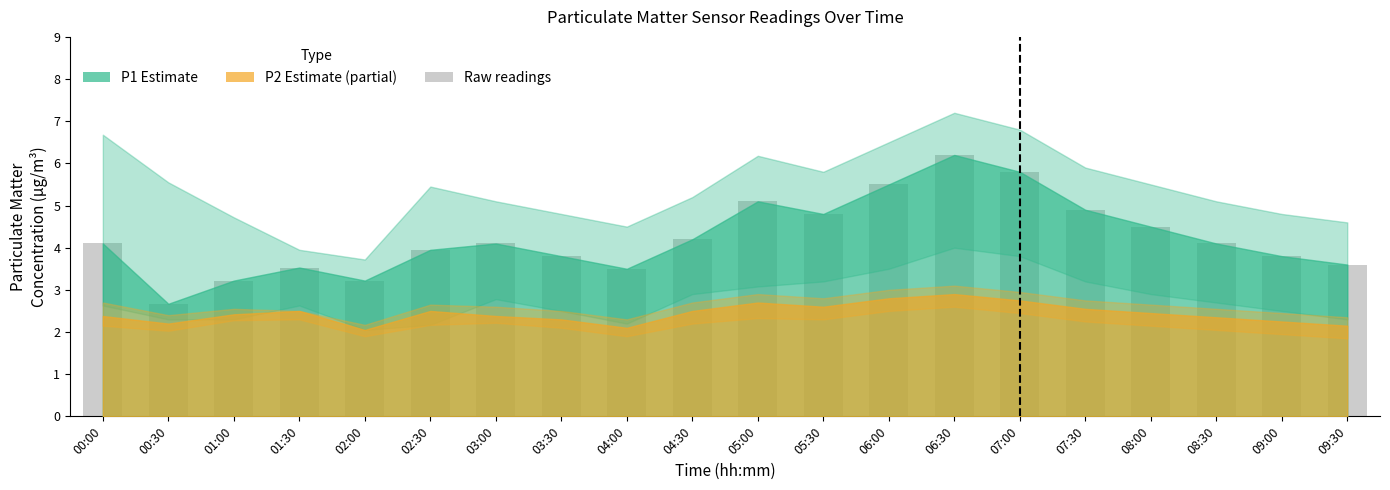

True or false: the data shows 4.0 at 02:30.

True